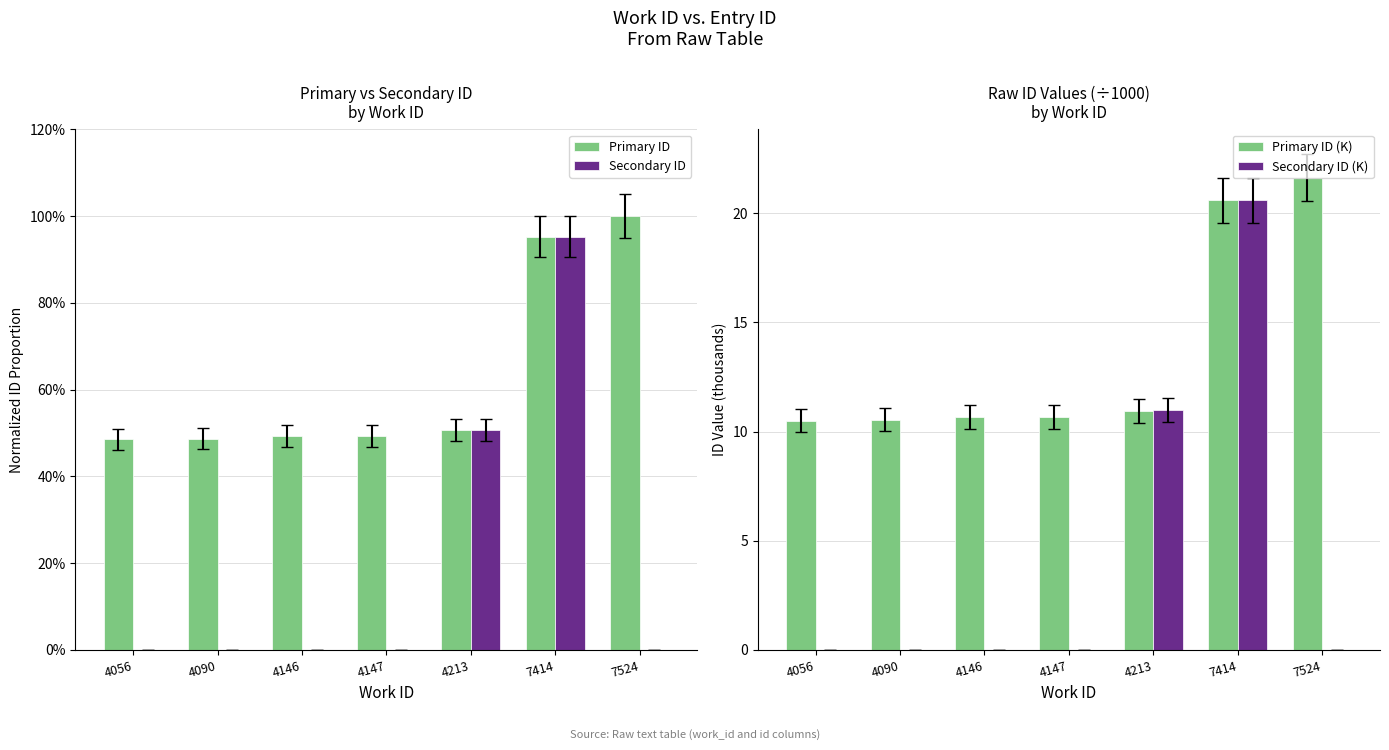

Which series changed the most between 4147 and 4213?

Secondary ID (K)